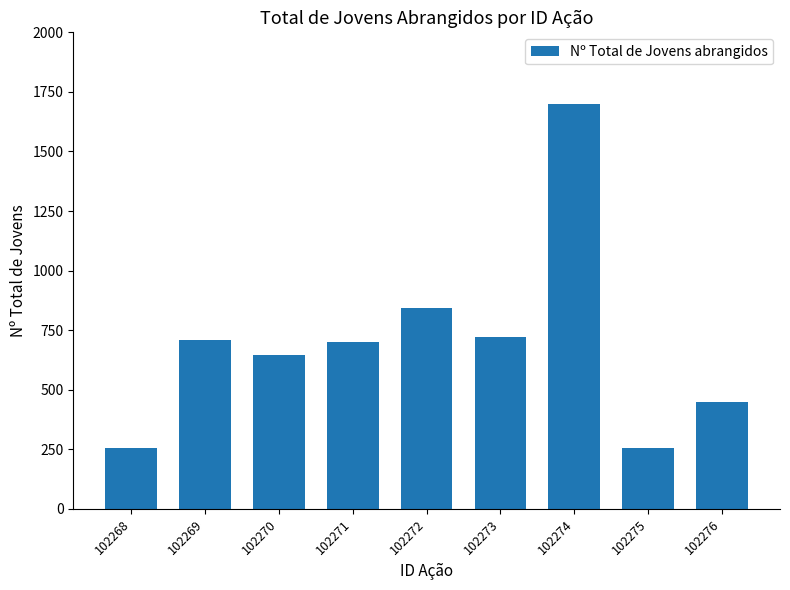

Between 102272 and 102269, which is larger?

102272